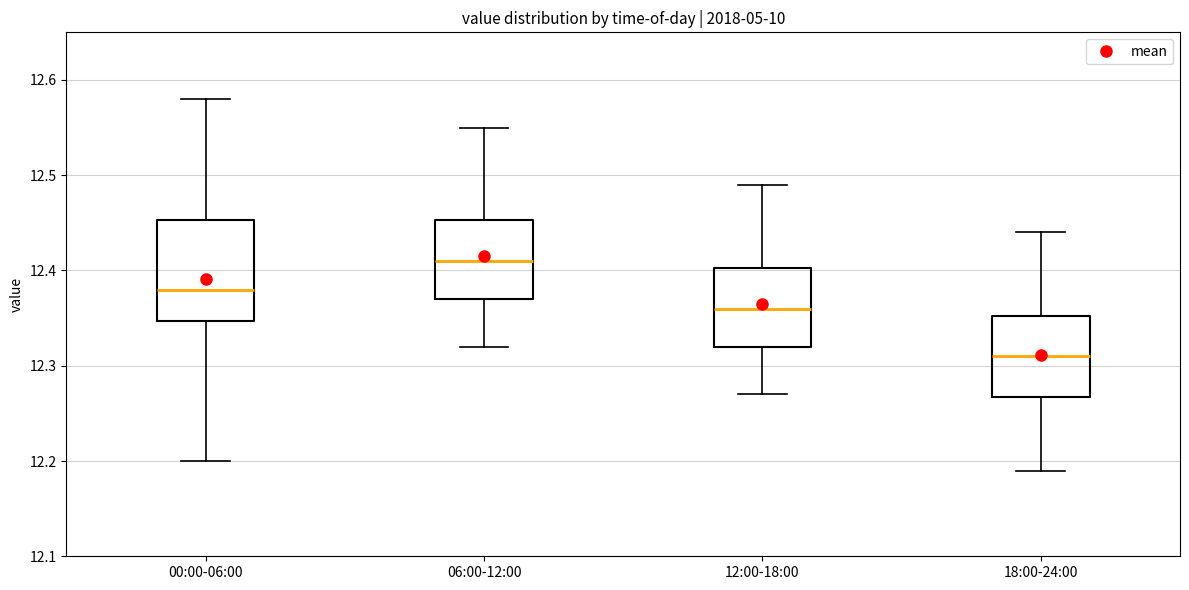

Reading left to right, transcribe this box plot: for each box, give where its median line is, the range the box spans, and where its two whiskers end, as read against the y-axis. The values are not printed on the chart, so give them approximately, as read against the axis.

00:00-06:00: median 12.38, box 12.35 to 12.45, whiskers 12.20 to 12.58
06:00-12:00: median 12.41, box 12.37 to 12.45, whiskers 12.32 to 12.55
12:00-18:00: median 12.36, box 12.32 to 12.40, whiskers 12.27 to 12.49
18:00-24:00: median 12.31, box 12.27 to 12.35, whiskers 12.19 to 12.44